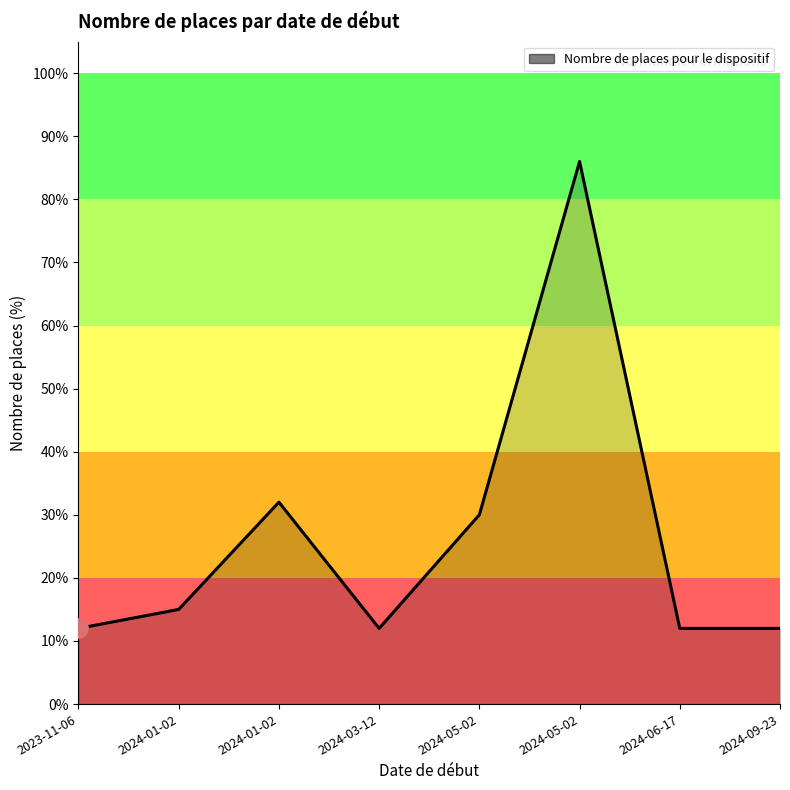

How many values are between 0 and 1?

8